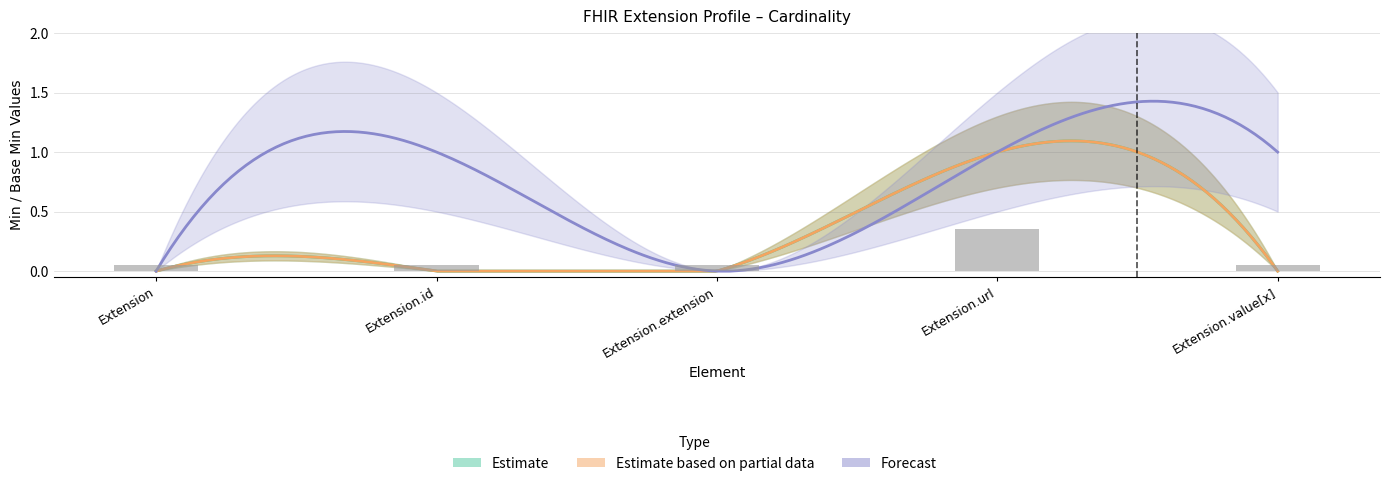

At how many categories does at least one series exceed 0?

3